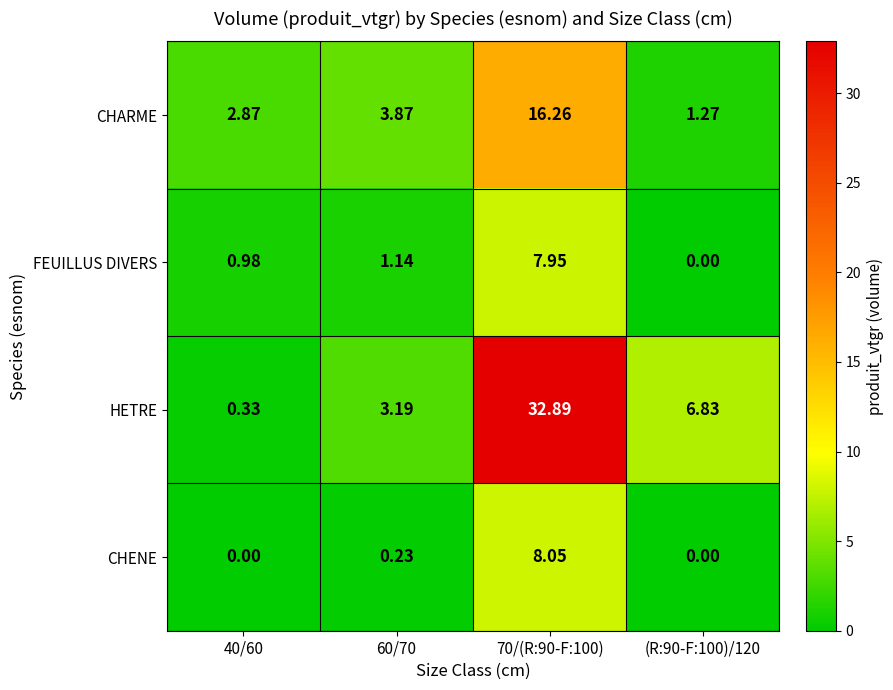

Which series has the widest spread of values?

HETRE